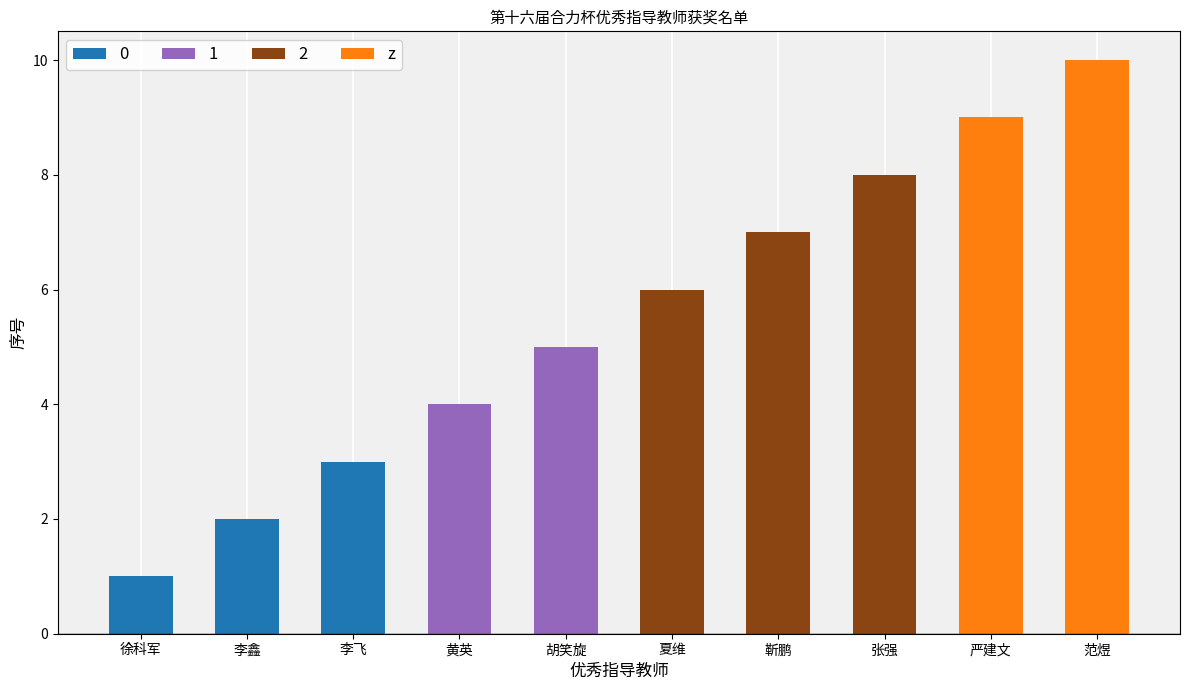

What is the greatest value displayed?

10